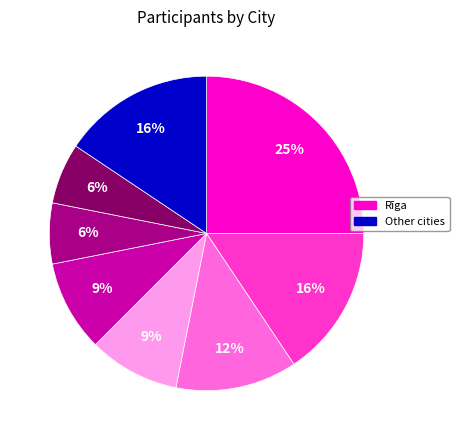

To the nearest percent, what is the difference between the largest and smallest slice percentages?

19%